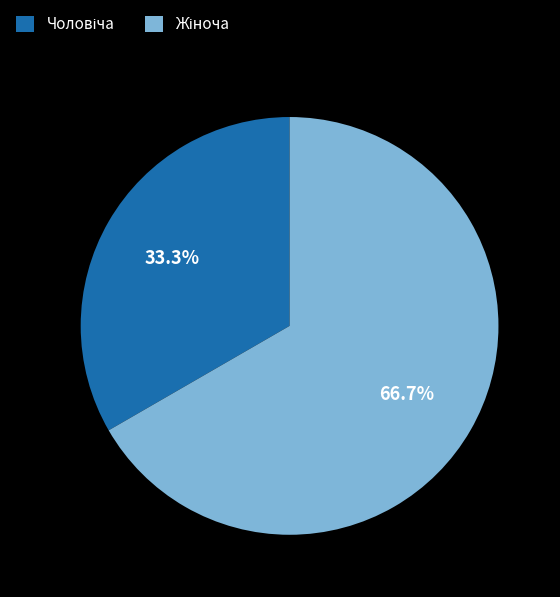

Does any single category account for the majority?

Yes